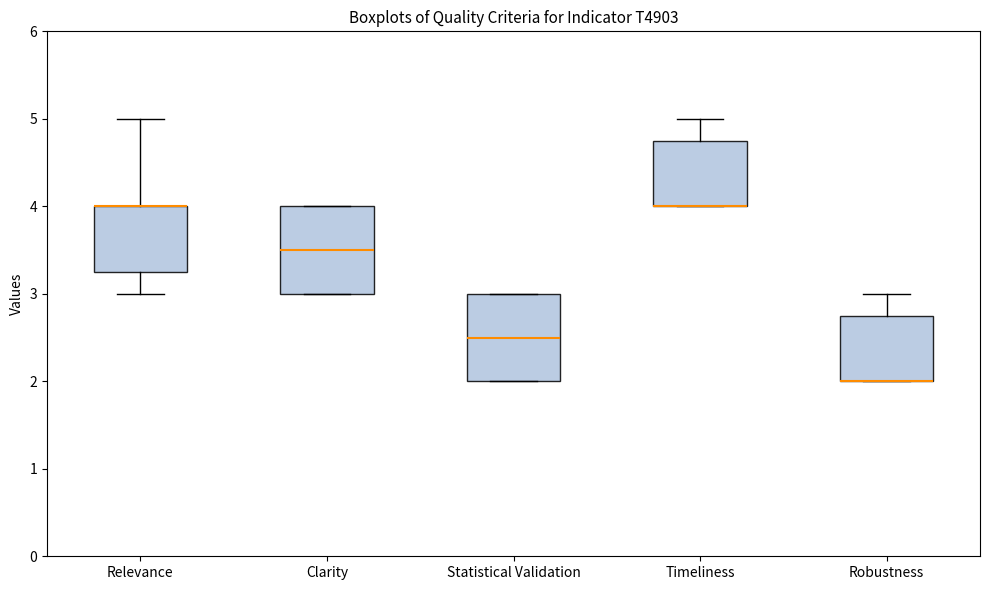

Where does the upper whisker of the box for Robustness end on the y-axis? The values are not printed on the chart, so give them approximately, as read against the axis.

3.0